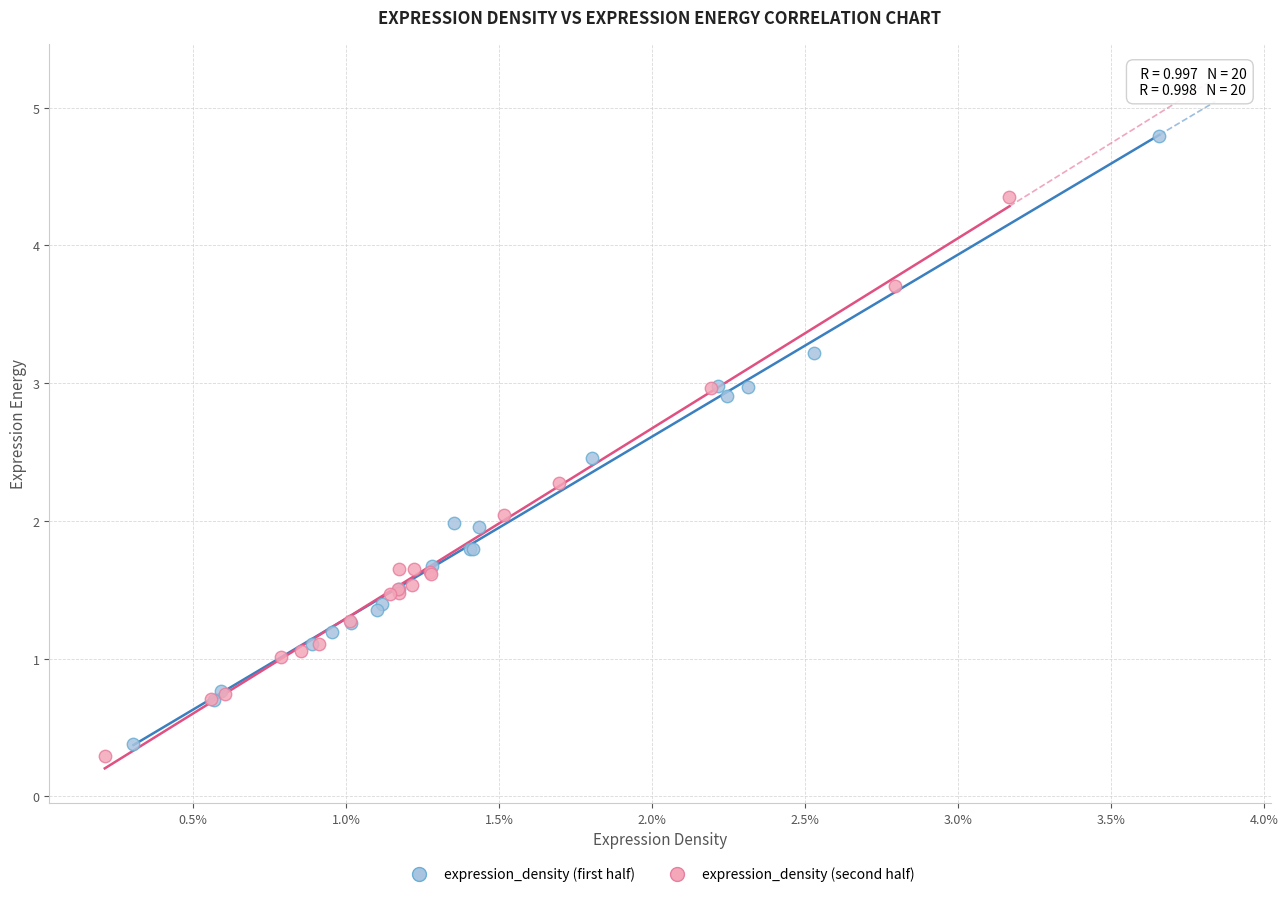

Which series reaches the maximum Y coordinate?

expression_density (first half)